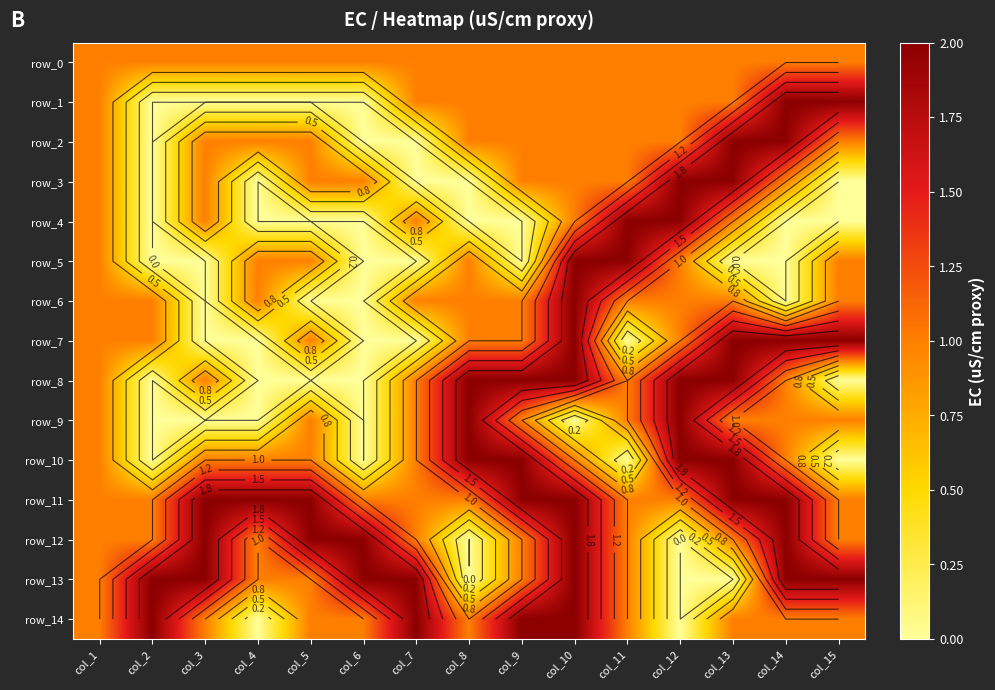

Which series has the largest total across all categories?

row_11